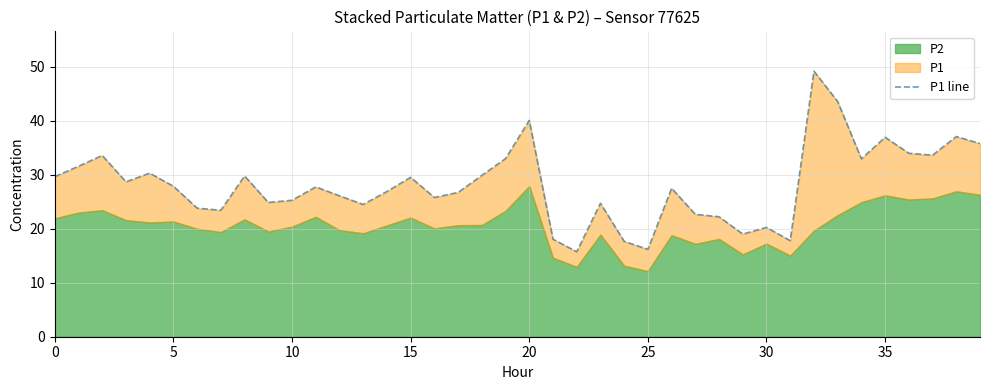

True or false: the data has more than 1 interior local peaks.

True